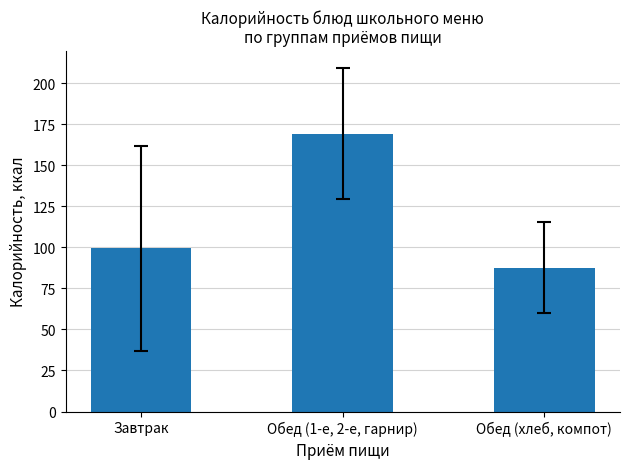

The value at Обед (хлеб, компот) is 87.7. True or false?

True